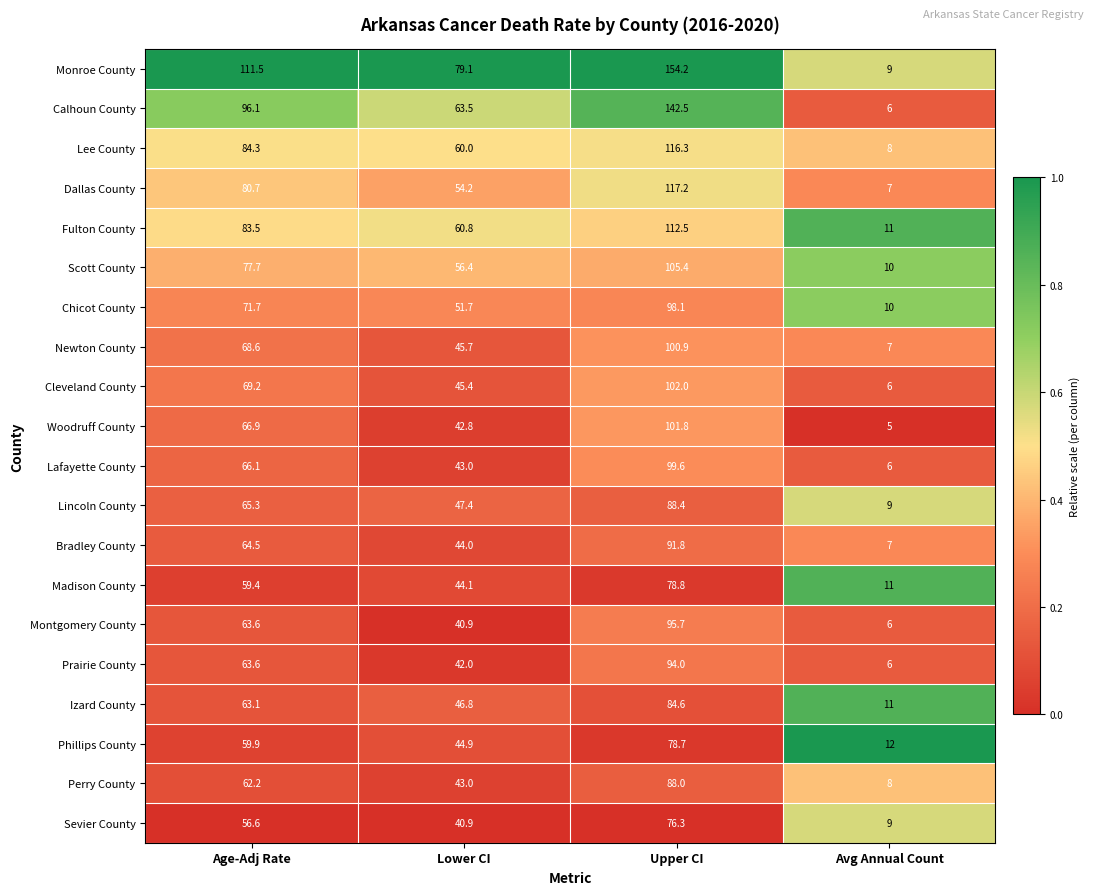

The Montgomery County series shows 63.6 at Age-Adj Rate. True or false?

True